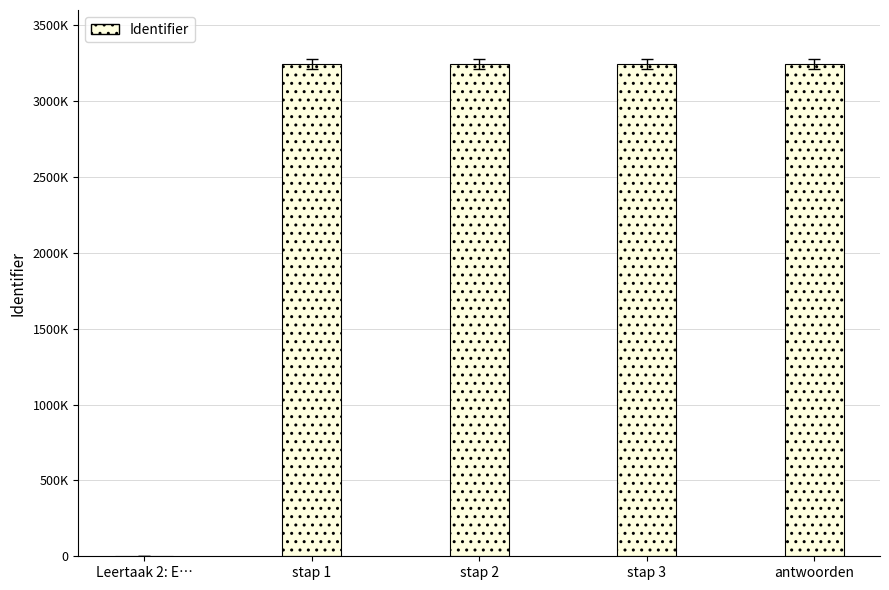

Which category has the lowest value across all series?

Leertaak 2: E…